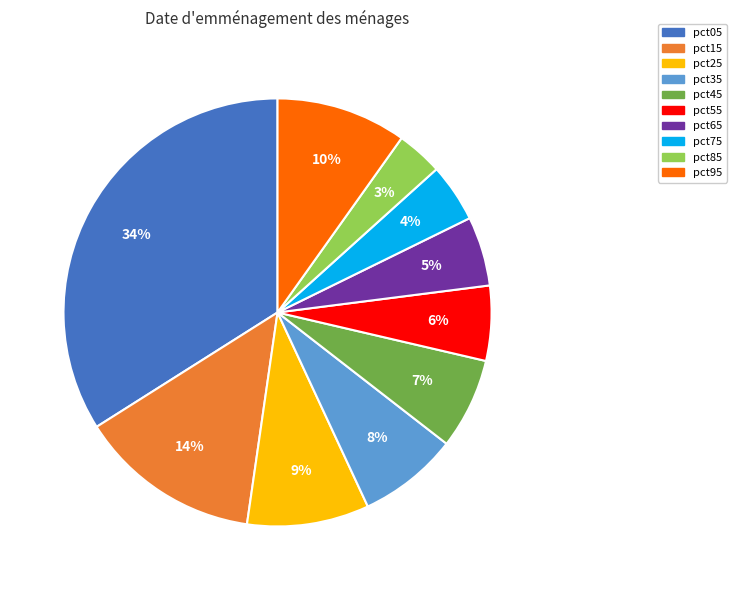

What percentage is the pct85 slice, to the nearest percent?

3%